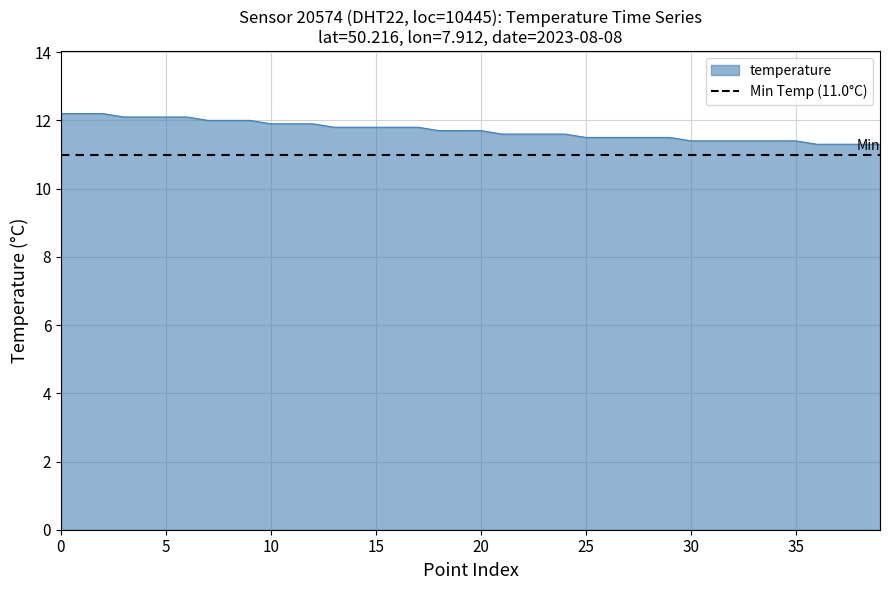

What is the difference between the maximum and minimum values?

0.9